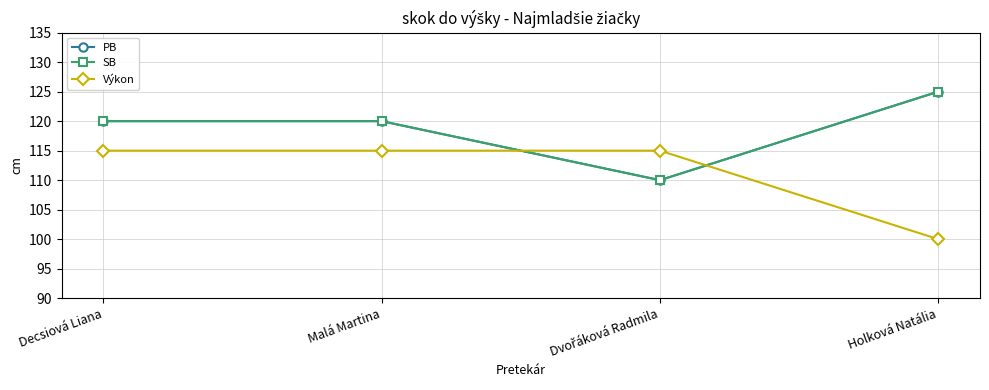

What is the maximum value shown in the chart?

125